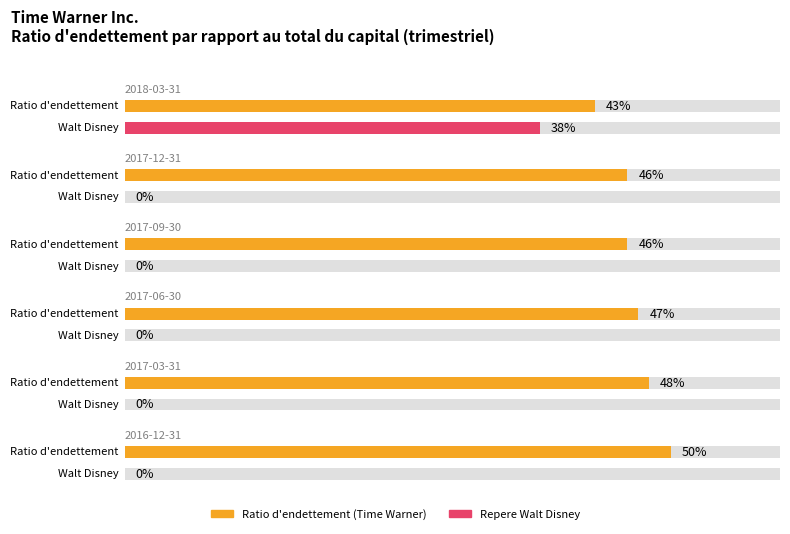

Count the number of data series in this chart.

2